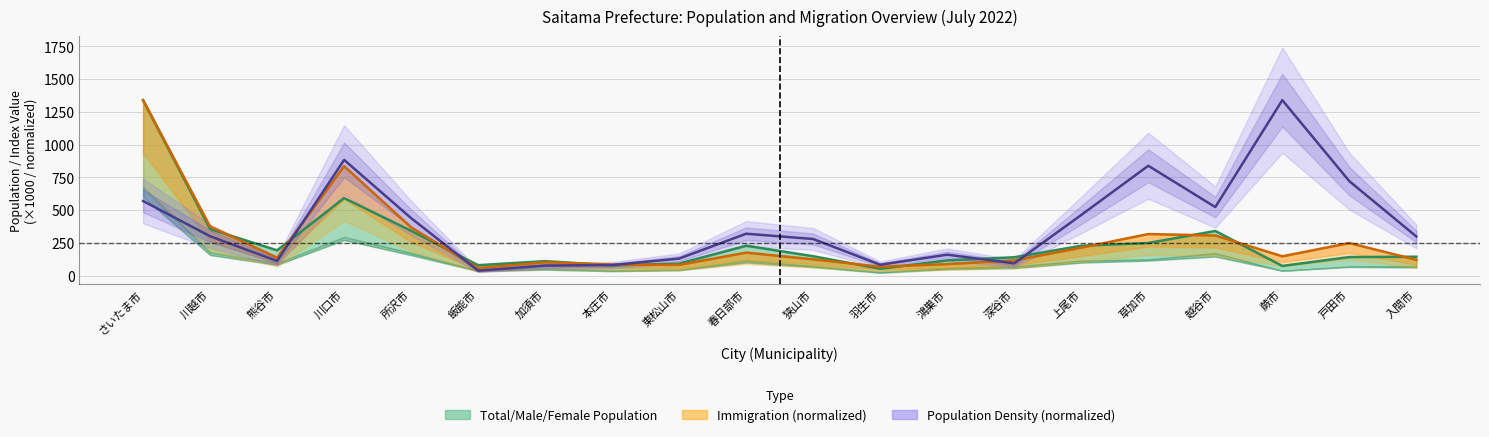

What is the difference between the highest and lowest values at 熊谷市?

81.4